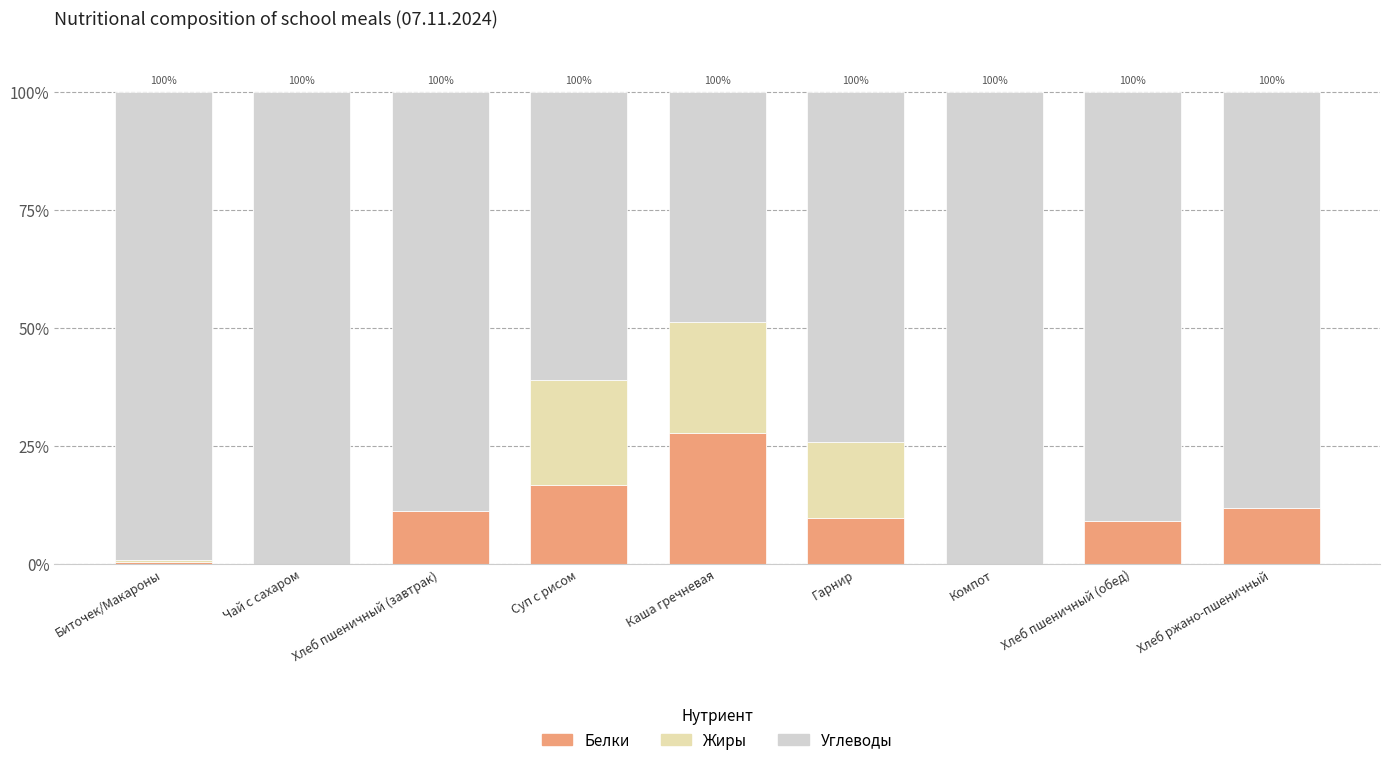

Is it true that Белки equals 45.5 at Каша гречневая?

False